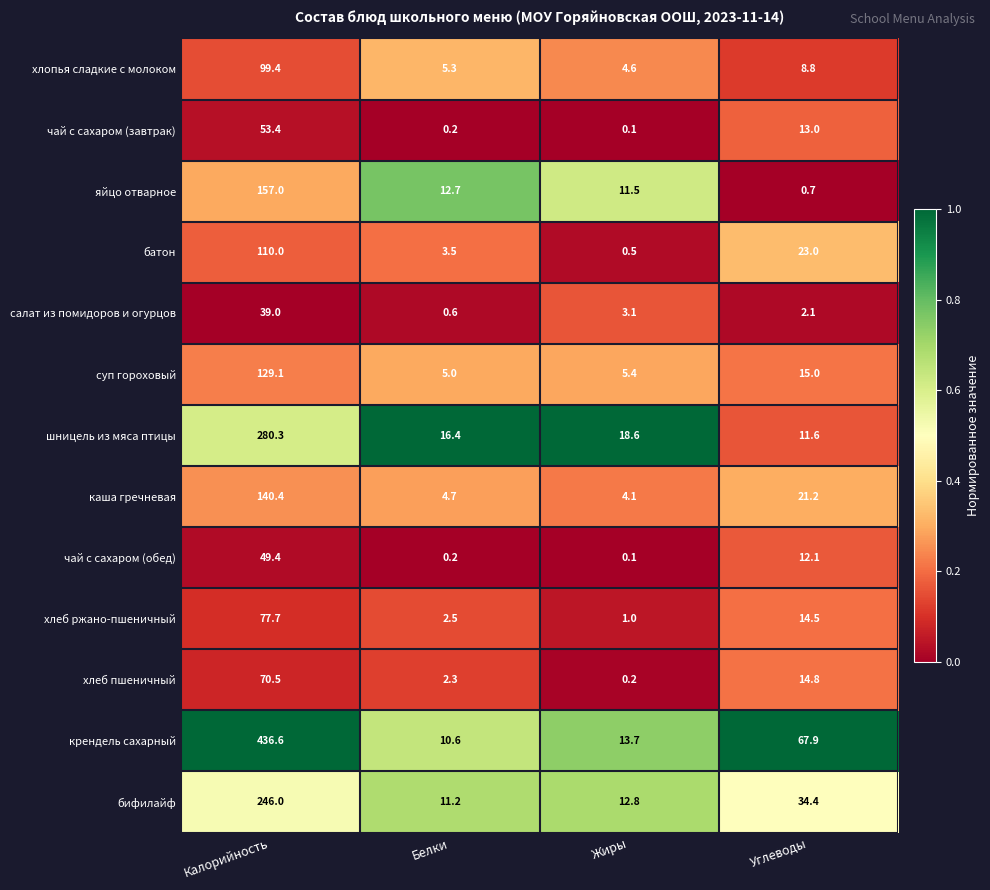

At how many categories does at least one series exceed 0?

4